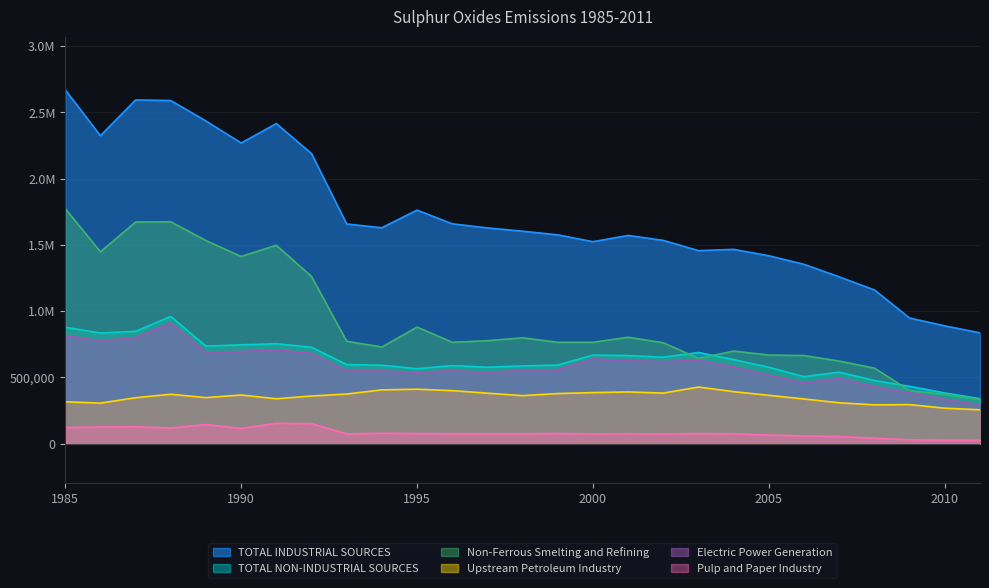

List the labels in order of TOTAL INDUSTRIAL SOURCES value, largest first.

1985, 1987, 1988, 1989, 1991, 1986, 1990, 1992, 1995, 1996, 1993, 1994, 1997, 1998, 1999, 2001, 2002, 2000, 2004, 2003, 2005, 2006, 2007, 2008, 2009, 2010, 2011